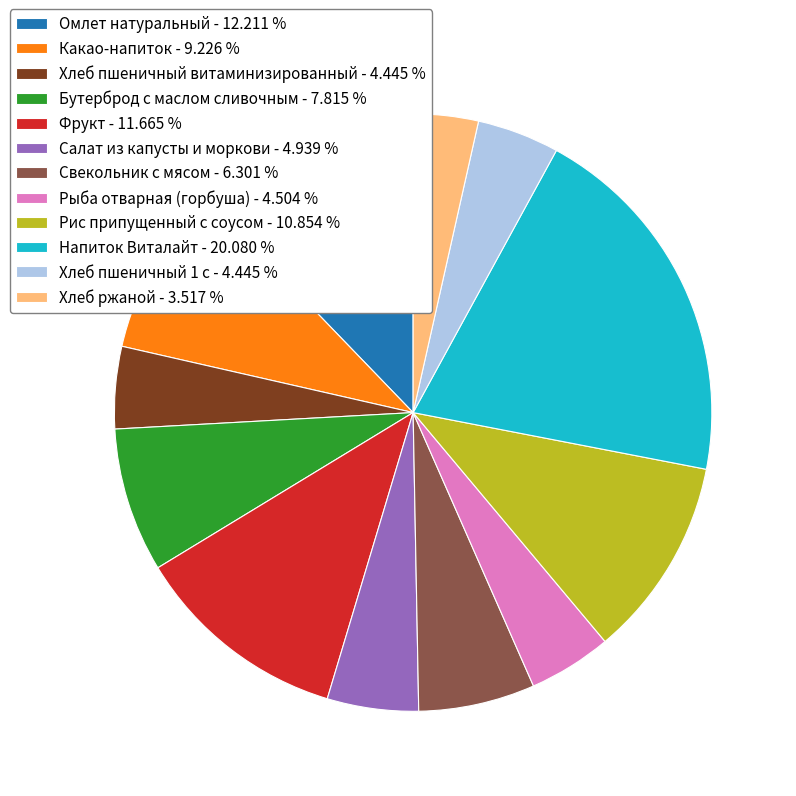

Is Какао-напиток the majority of the pie?

No